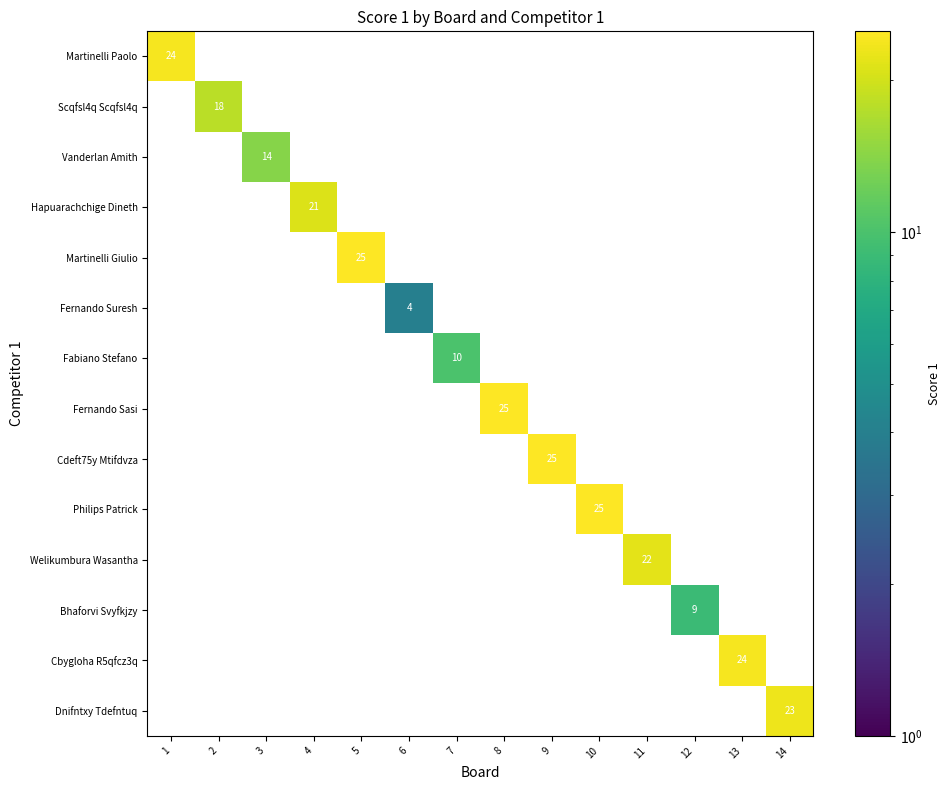

Which category has the highest value across all series?

5